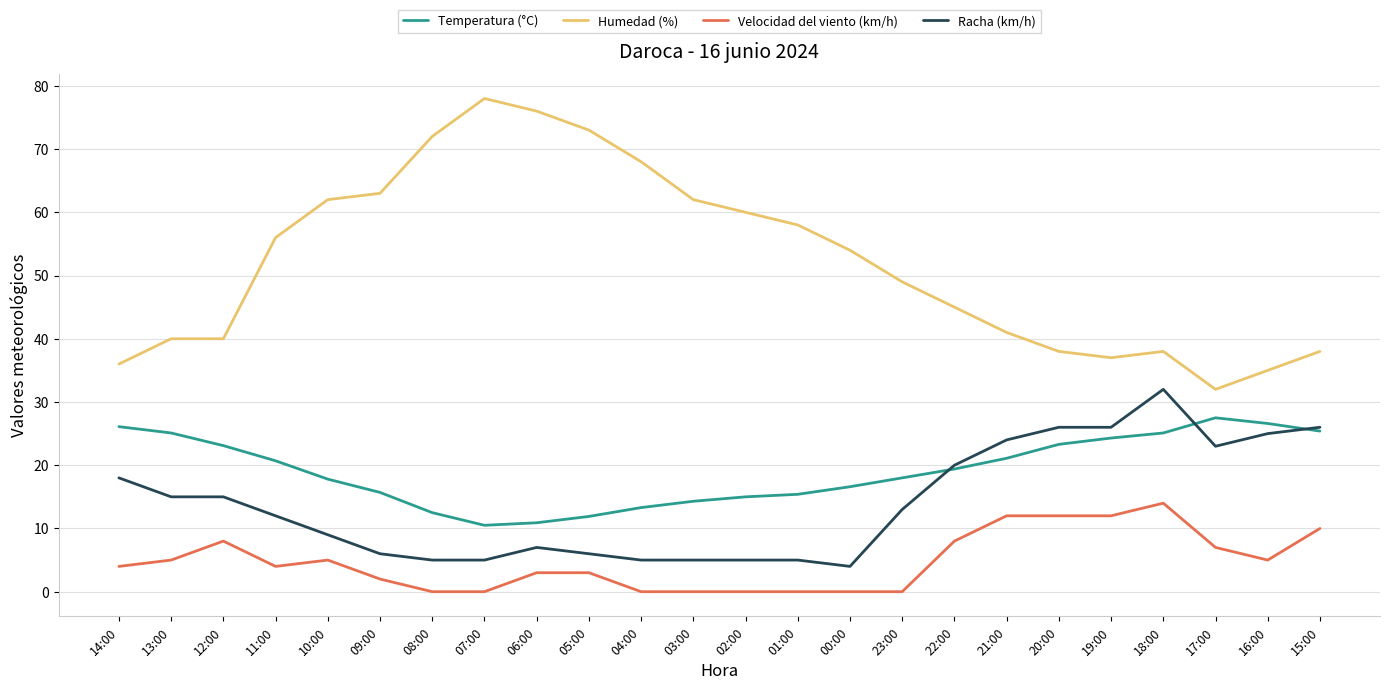

What is the spread (max minus min) of values at 17:00?

25.0